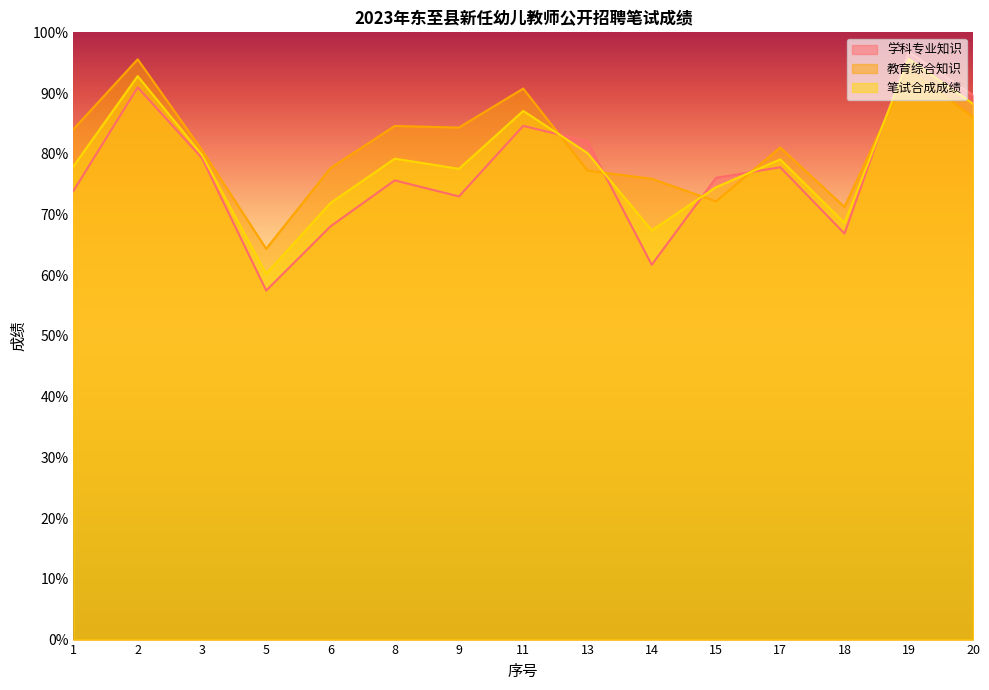

Reading left to right, transcribe all the data shown in this chart.

学科专业知识: 1=73.9	2=90.9	3=79.3	5=57.5	6=68.0	8=75.6	9=73.0	11=84.6	13=82.0	14=61.7	15=76.0	17=77.8	18=66.9	19=96.8	20=89.7
教育综合知识: 1=84.0	2=95.6	3=80.6	5=64.4	6=77.6	8=84.6	9=84.3	11=90.7	13=77.2	14=75.9	15=72.2	17=81.0	18=71.2	19=93.9	20=86.1
笔试合成成绩: 1=77.9	2=92.8	3=79.8	5=60.2	6=71.9	8=79.2	9=77.5	11=87.1	13=80.1	14=67.4	15=74.5	17=79.1	18=68.6	19=95.6	20=88.2